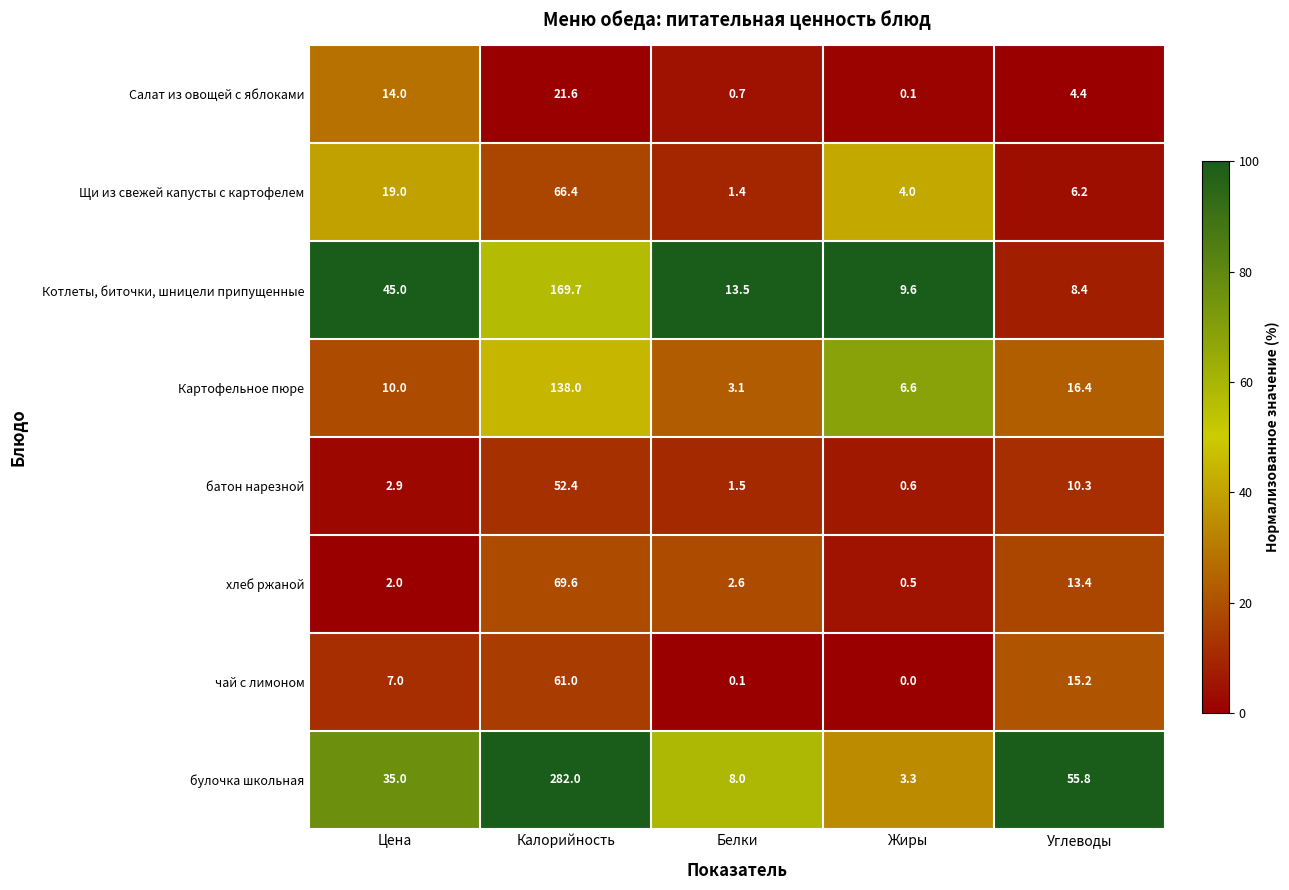

True or false: хлеб ржаной has a value of 0.9 at Белки.

False